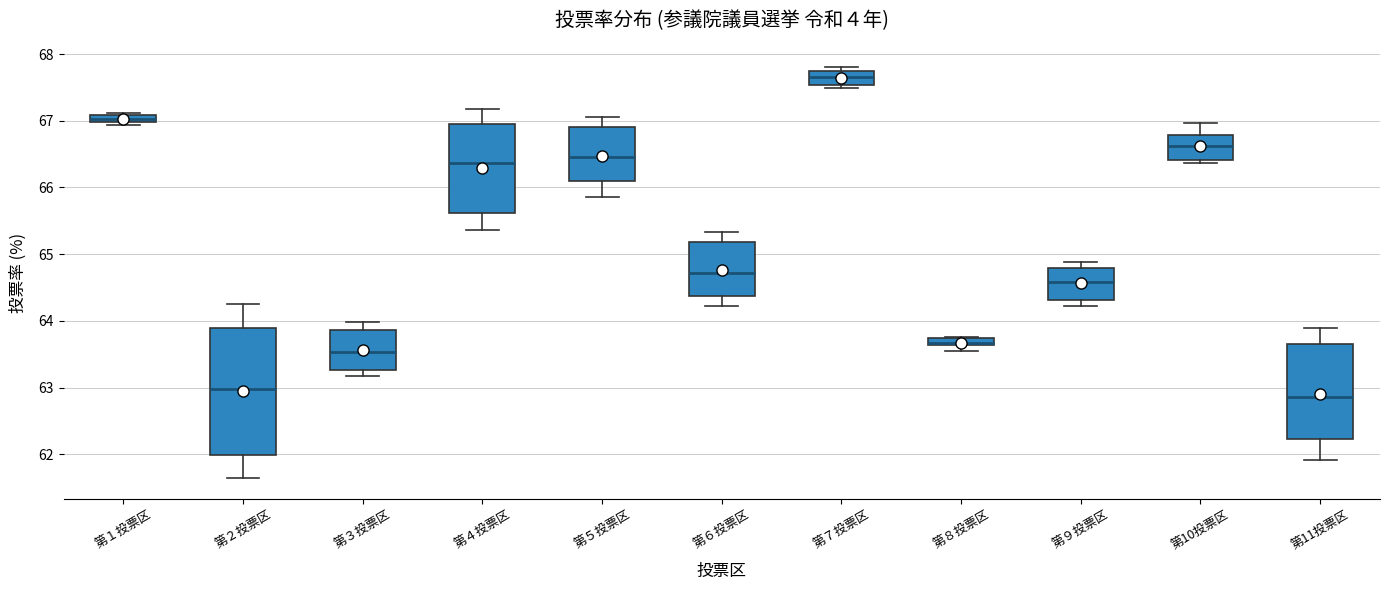

Where does the median line of the box for 第３投票区 sit on the y-axis? The values are not printed on the chart, so give them approximately, as read against the axis.

63.5